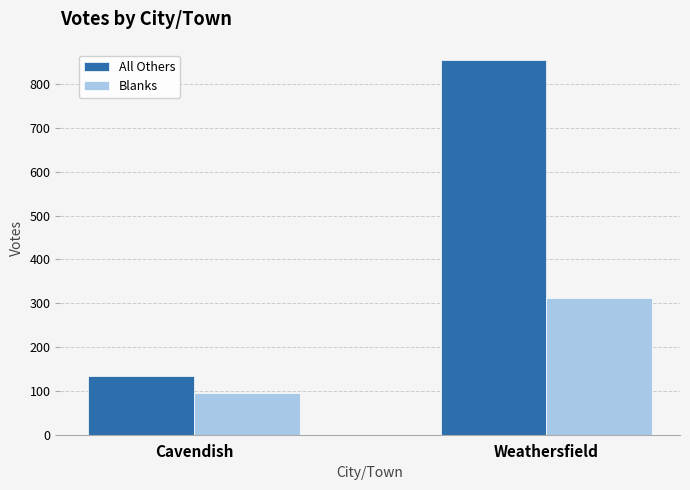

Read the All Others value at Cavendish, to the nearest 50.

150